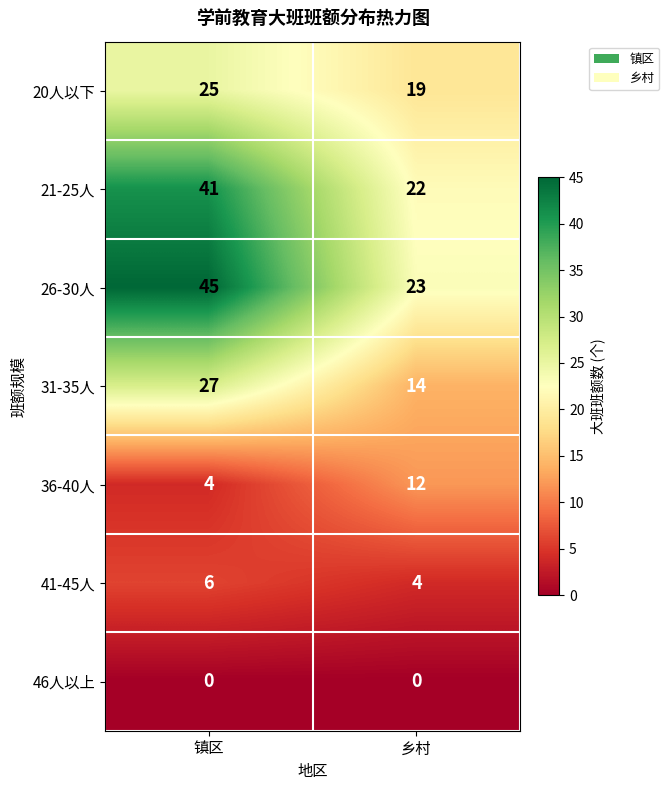

Rank the series by their maximum value, from highest to lowest.

26-30人, 21-25人, 31-35人, 20人以下, 36-40人, 41-45人, 46人以上